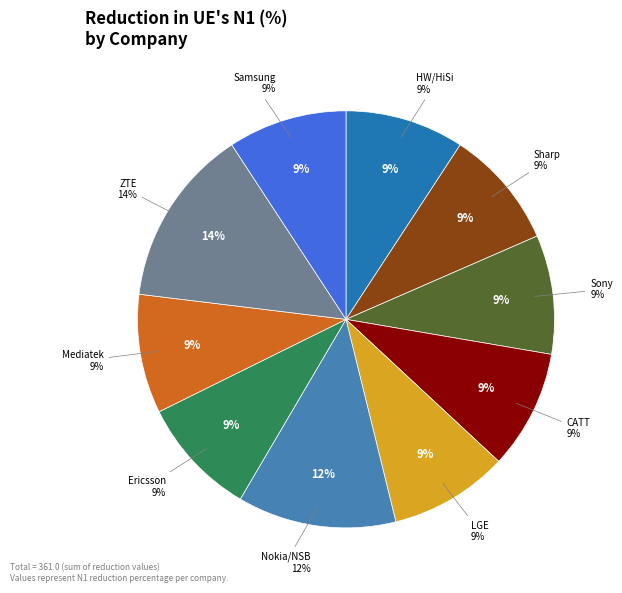

Which slice is the smallest?

HW/HiSi